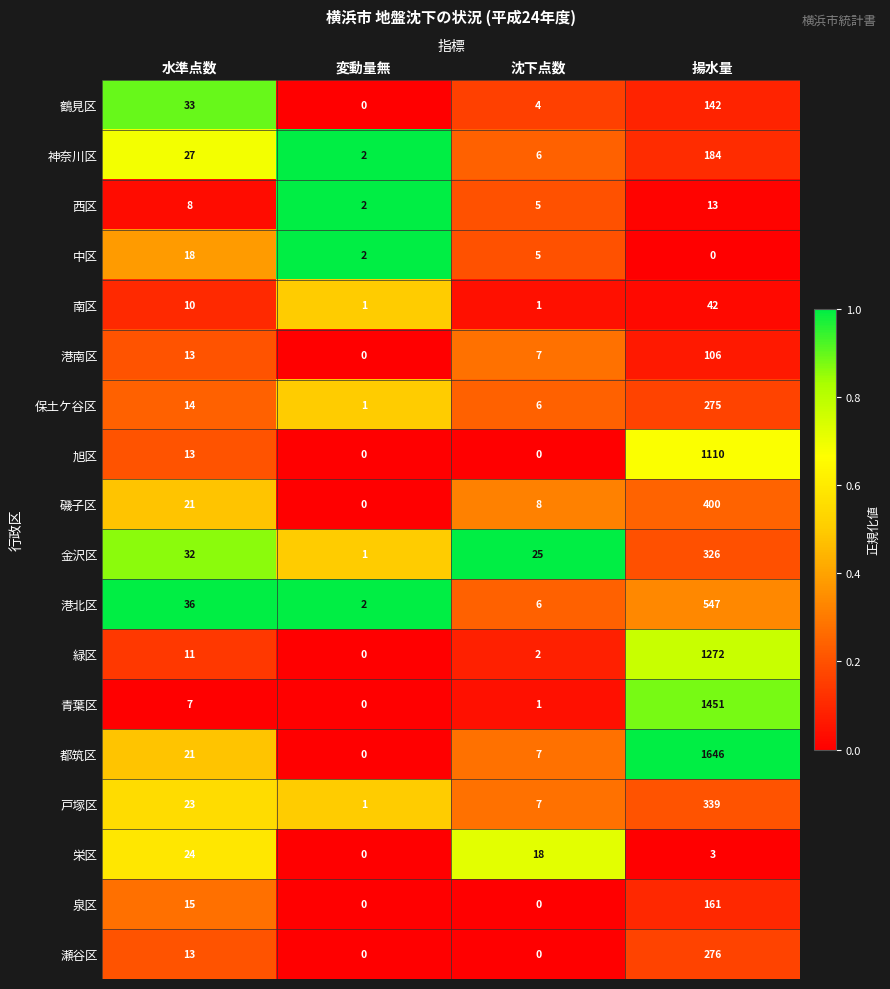

Is it true that 青葉区 equals 7 at 水準点数?

True